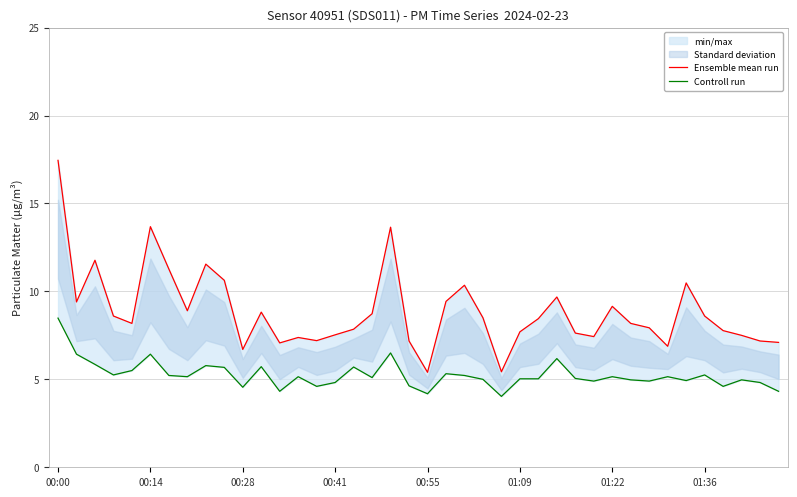

Is this an area chart (filled region under the line)?

No